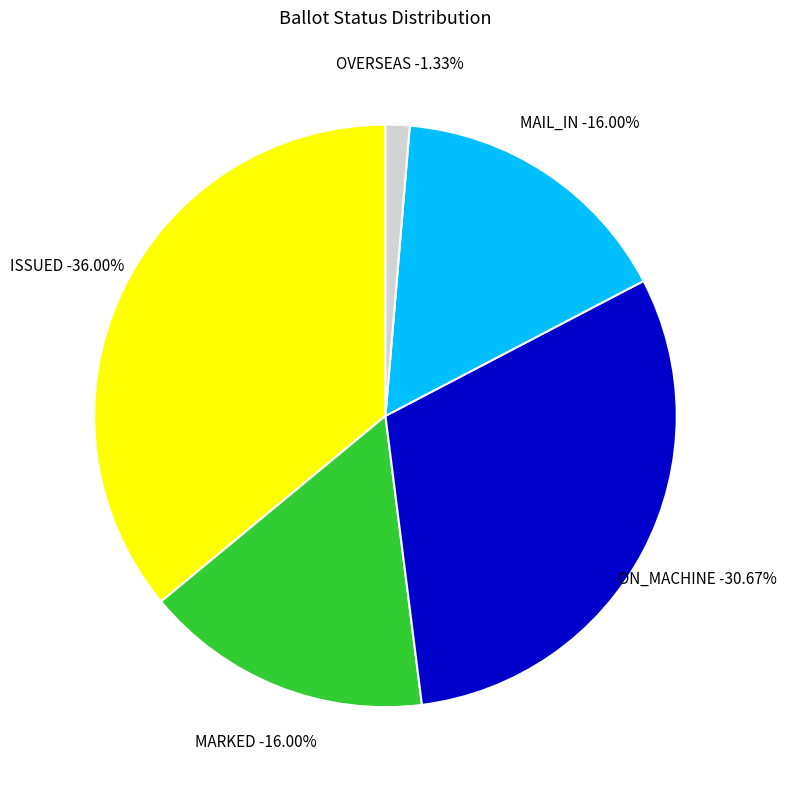

True or false: ISSUED accounts for 42% of the total.

False